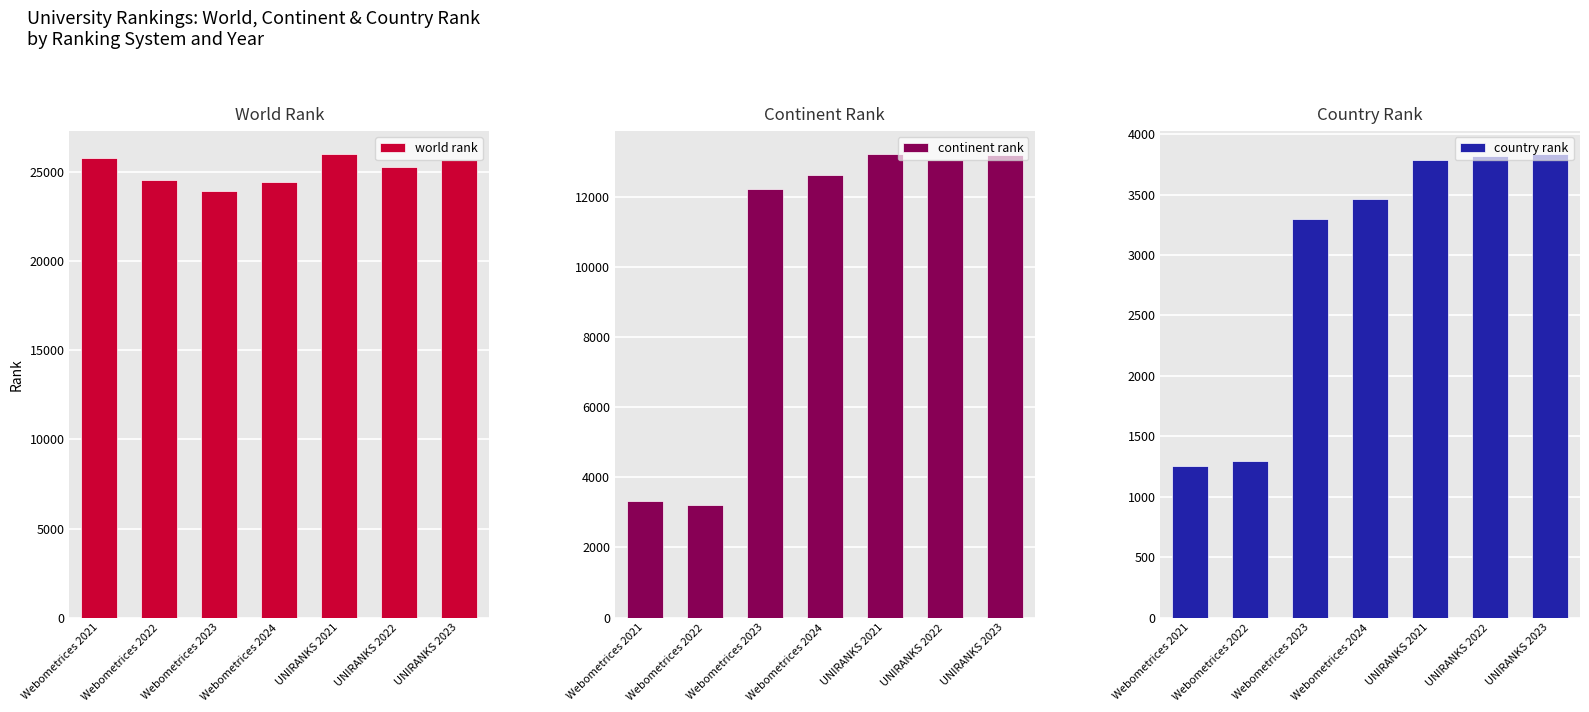

What is the label of the 6th bar from the right?

Webometrices 2022